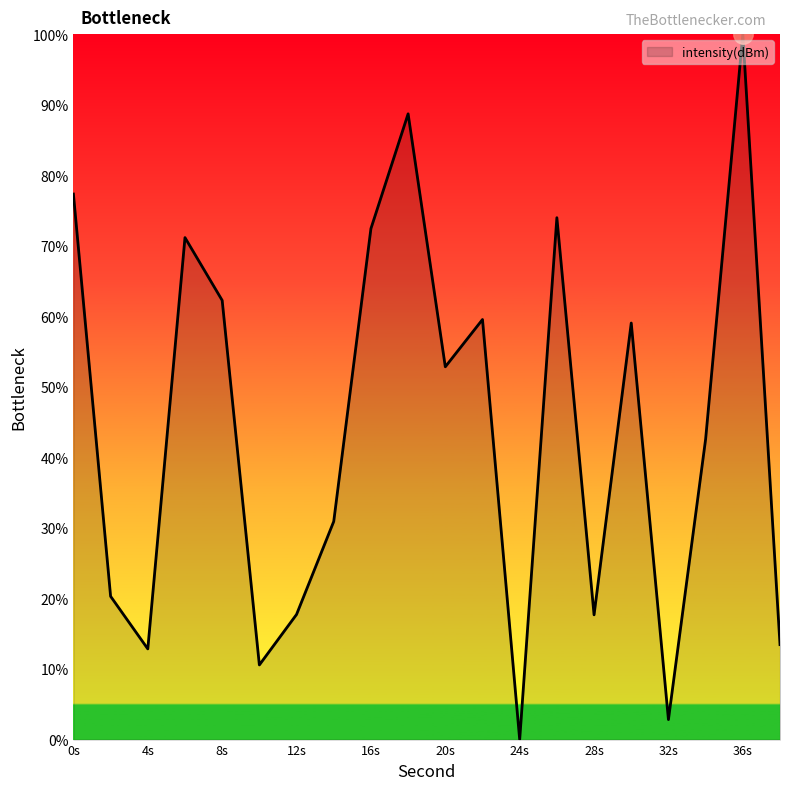

What is the sum of all values?

886.3